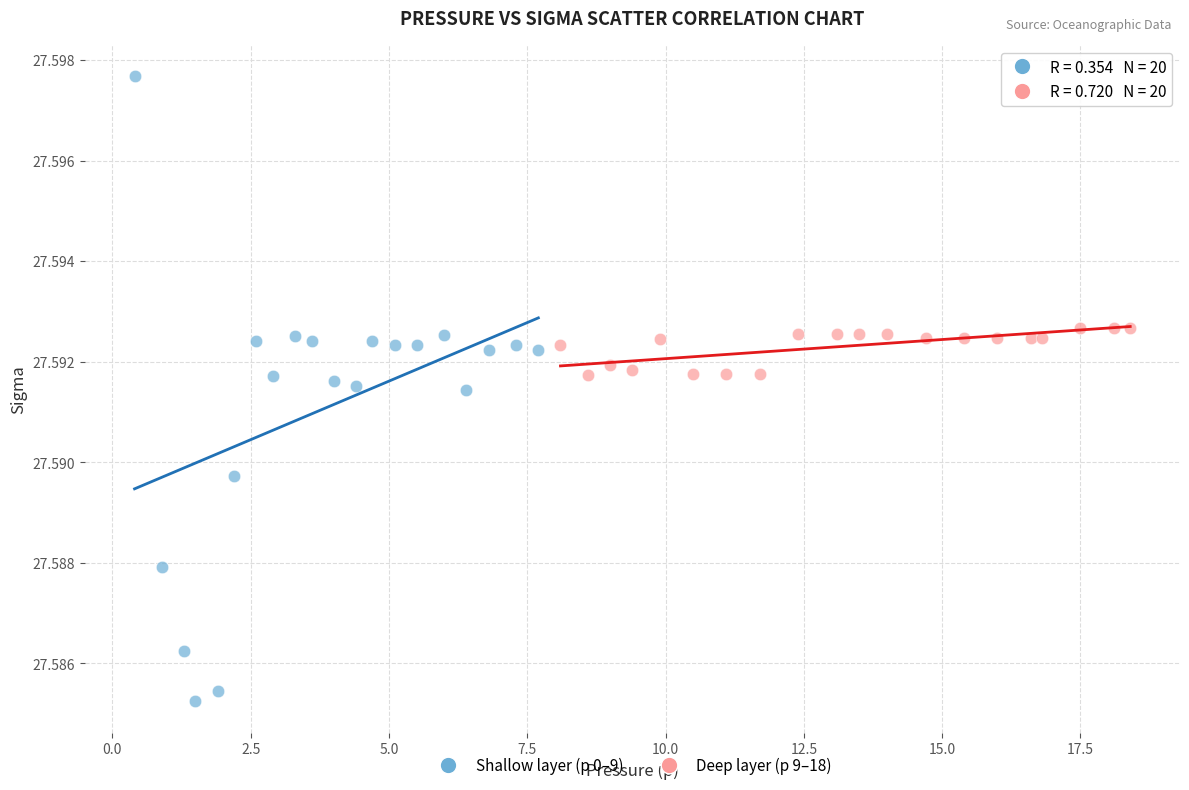

Which series reaches the maximum Y coordinate?

Shallow layer (p 0–9)